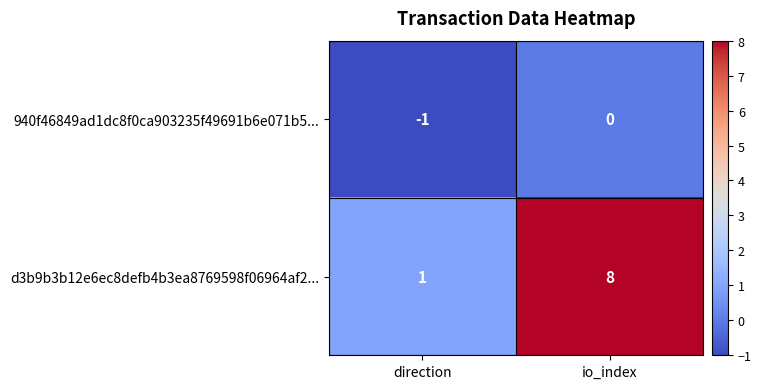

Is it true that d3b9b3b12e6ec8defb4b3ea8769598f06964af2... equals 1 at direction?

True